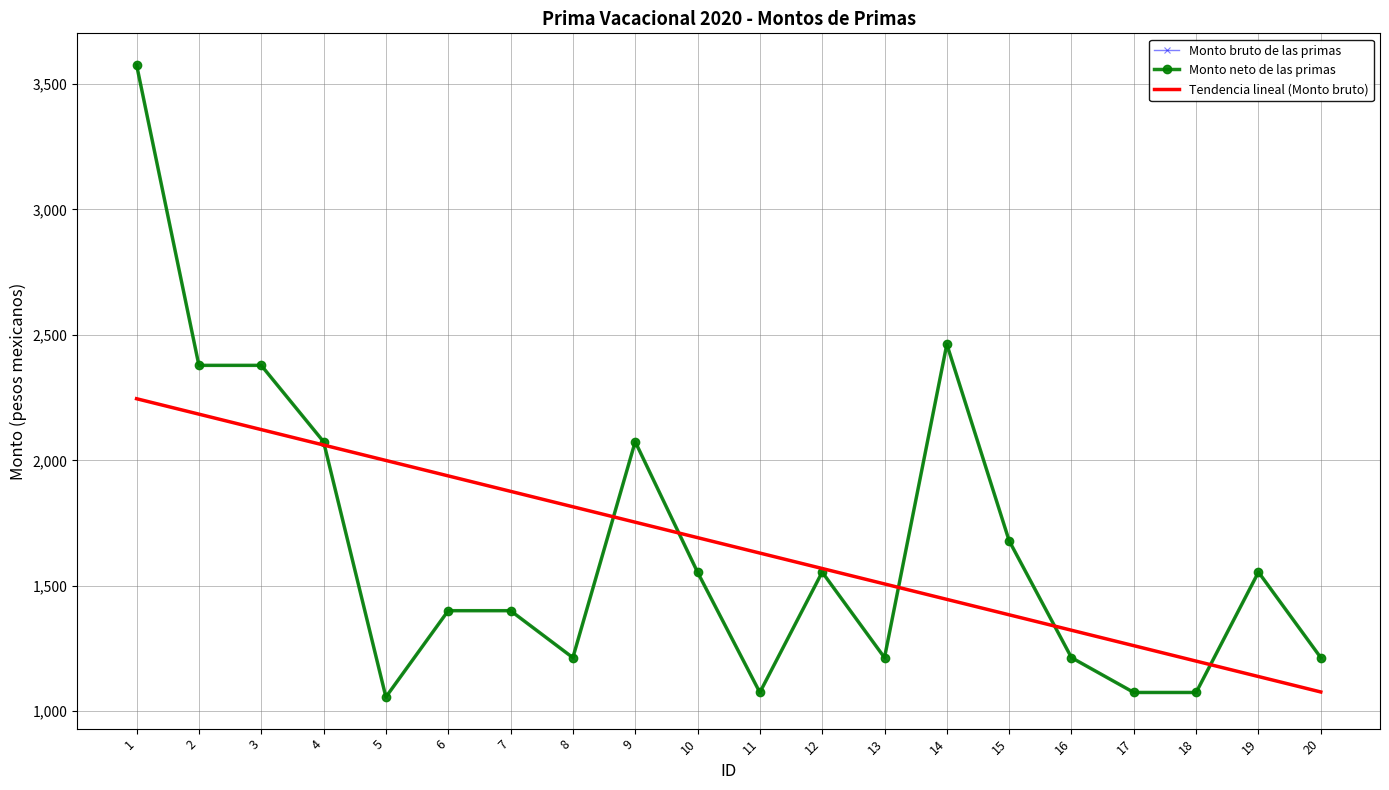

What are all the series names shown in the legend?

Monto bruto de las primas, Monto neto de las primas, Tendencia lineal (Monto bruto)